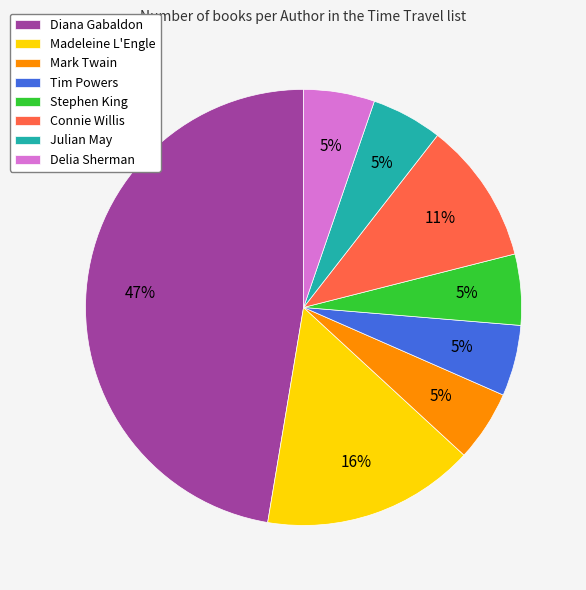

Which category has the biggest portion of the pie?

Diana Gabaldon